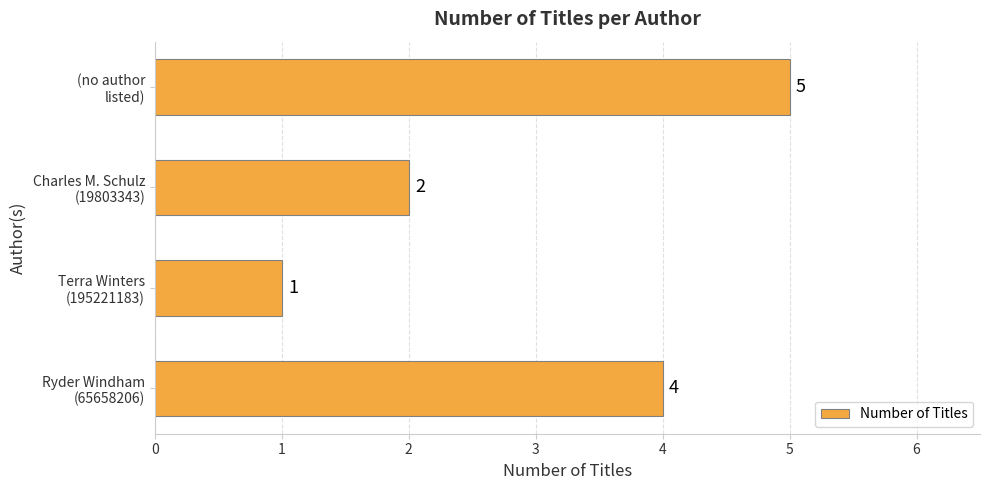

Which label corresponds to the largest value in the chart?

(no author
listed)